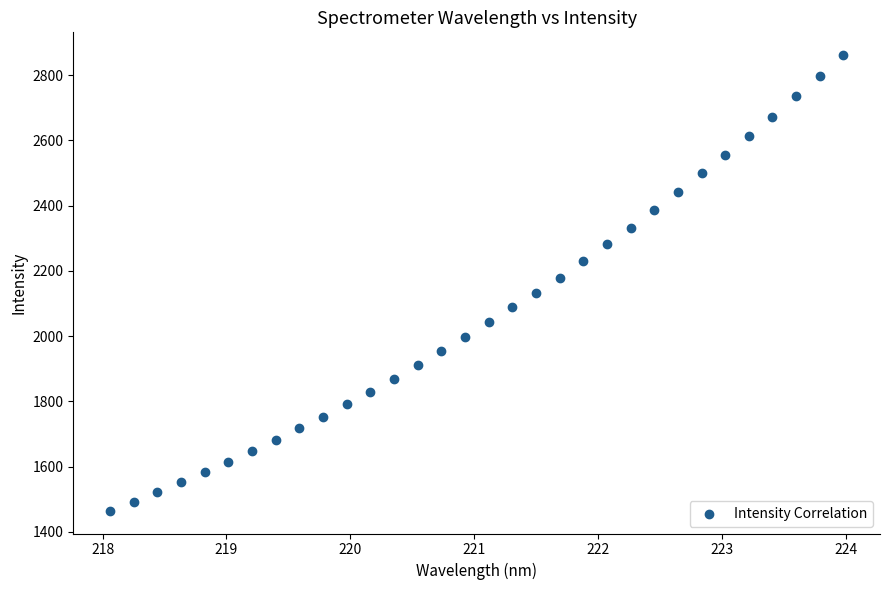

What is the range of Y values (max minus min)?

1396.4